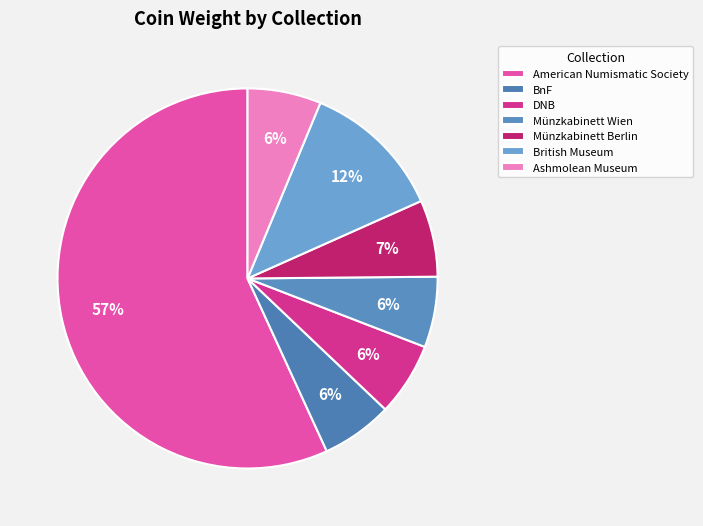

Between Münzkabinett Wien and American Numismatic Society, which is larger?

American Numismatic Society